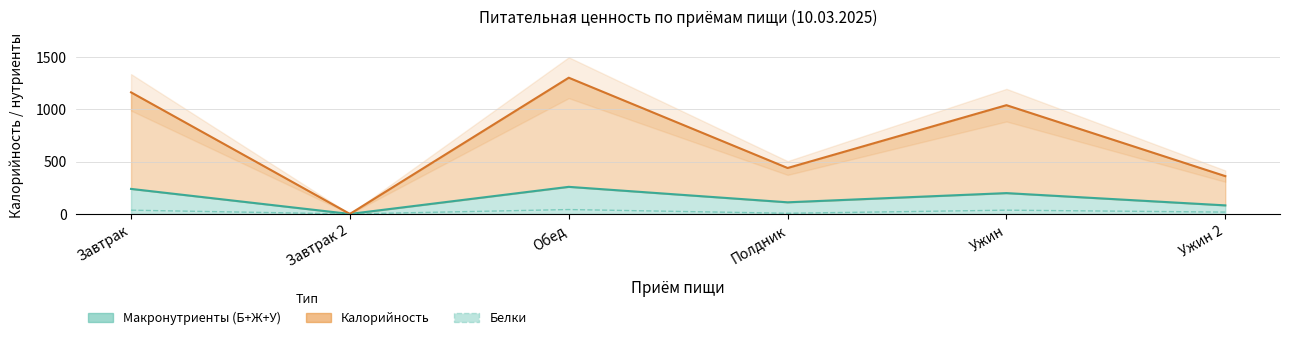

Does the chart have visible grid lines?

Yes